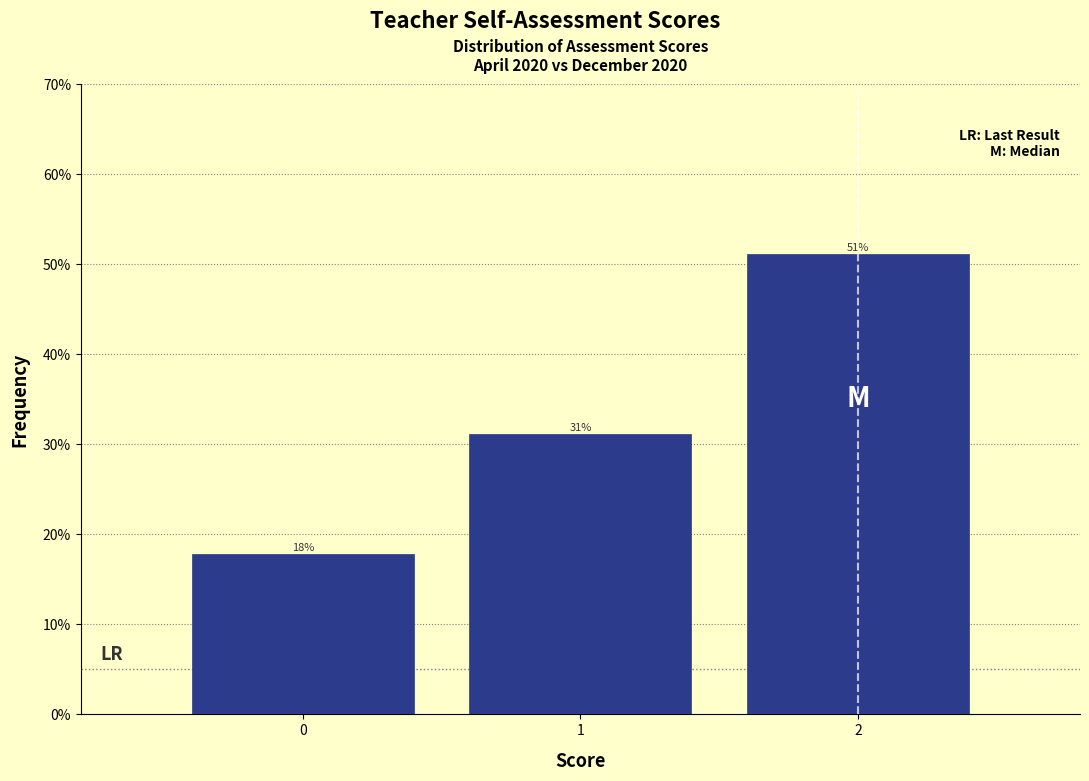

Does the chart contain any negative values?

No